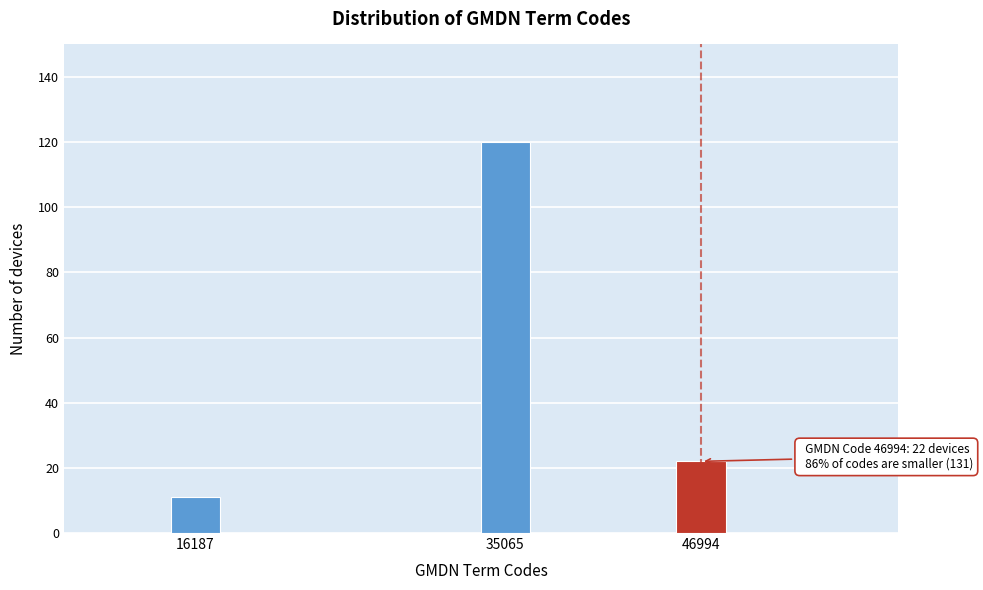

Reading left to right, extract all data points from this chart.

11	120	22